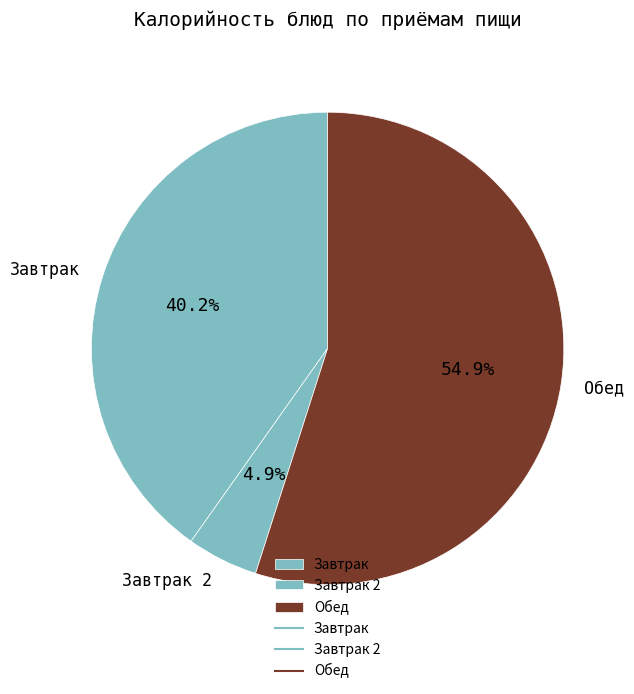

Is there any slice that represents more than half of the pie?

Yes